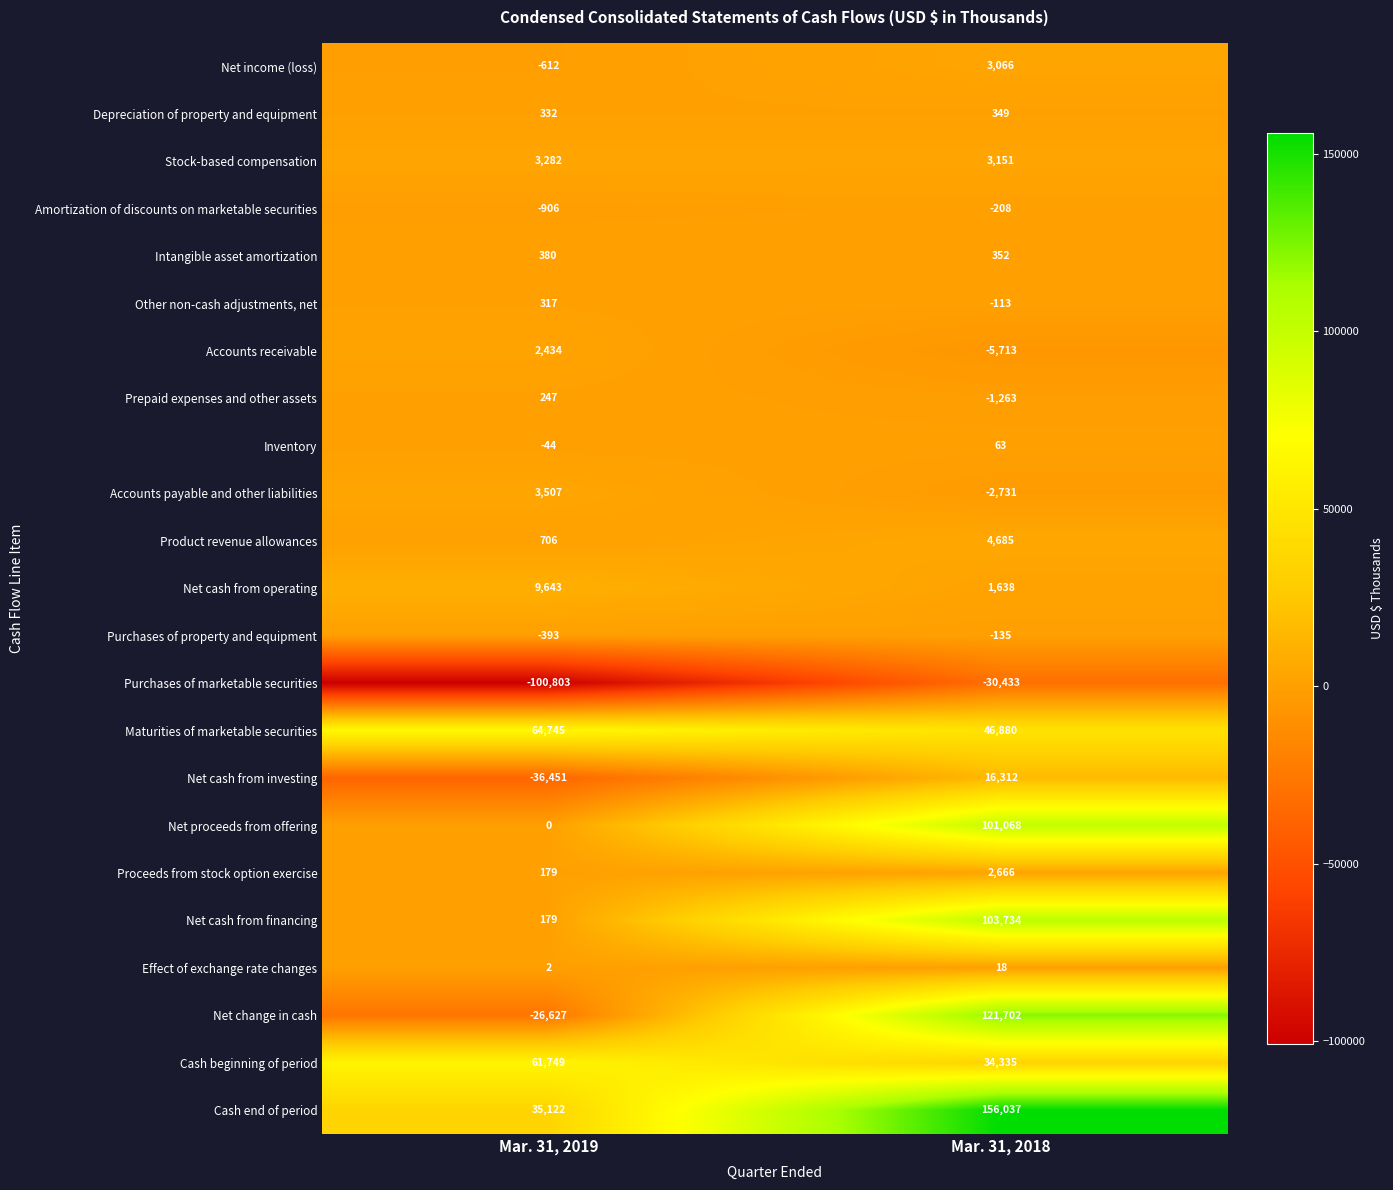

Where is Prepaid expenses and other assets nearest to the value -508?

Mar. 31, 2019